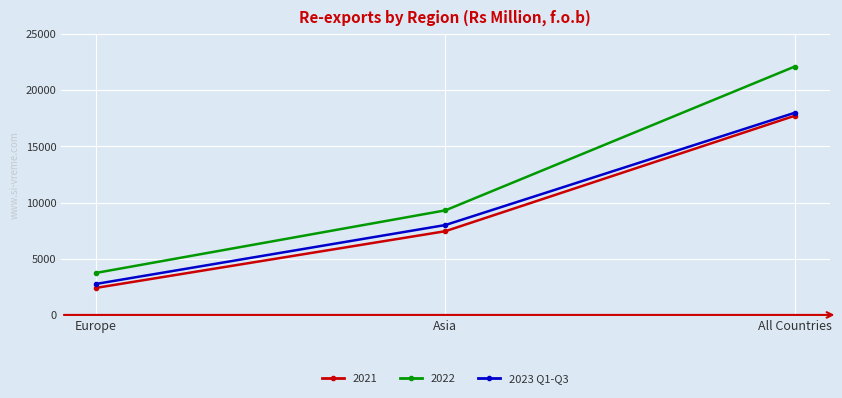

The 2021 series shows 2407 at Europe. True or false?

True